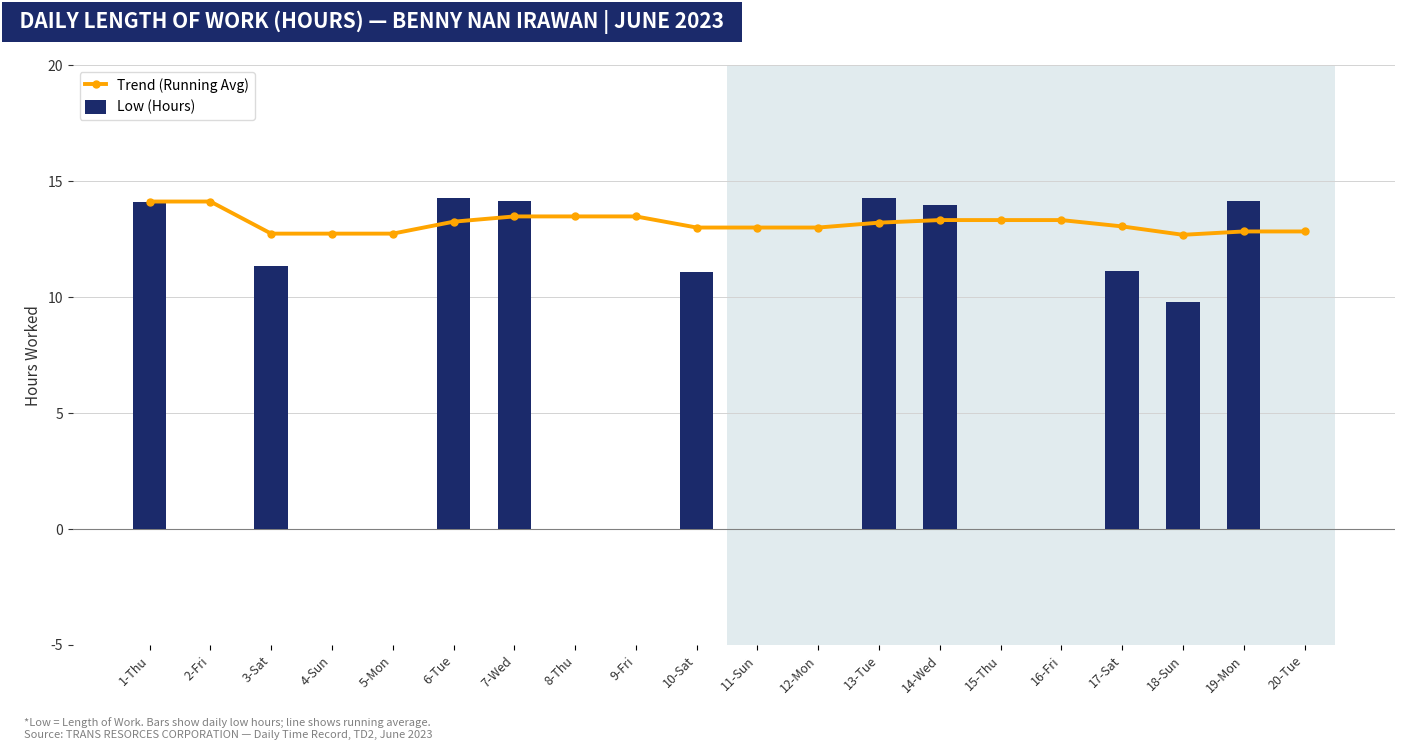

Which label corresponds to the largest value in the chart?

6-Tue